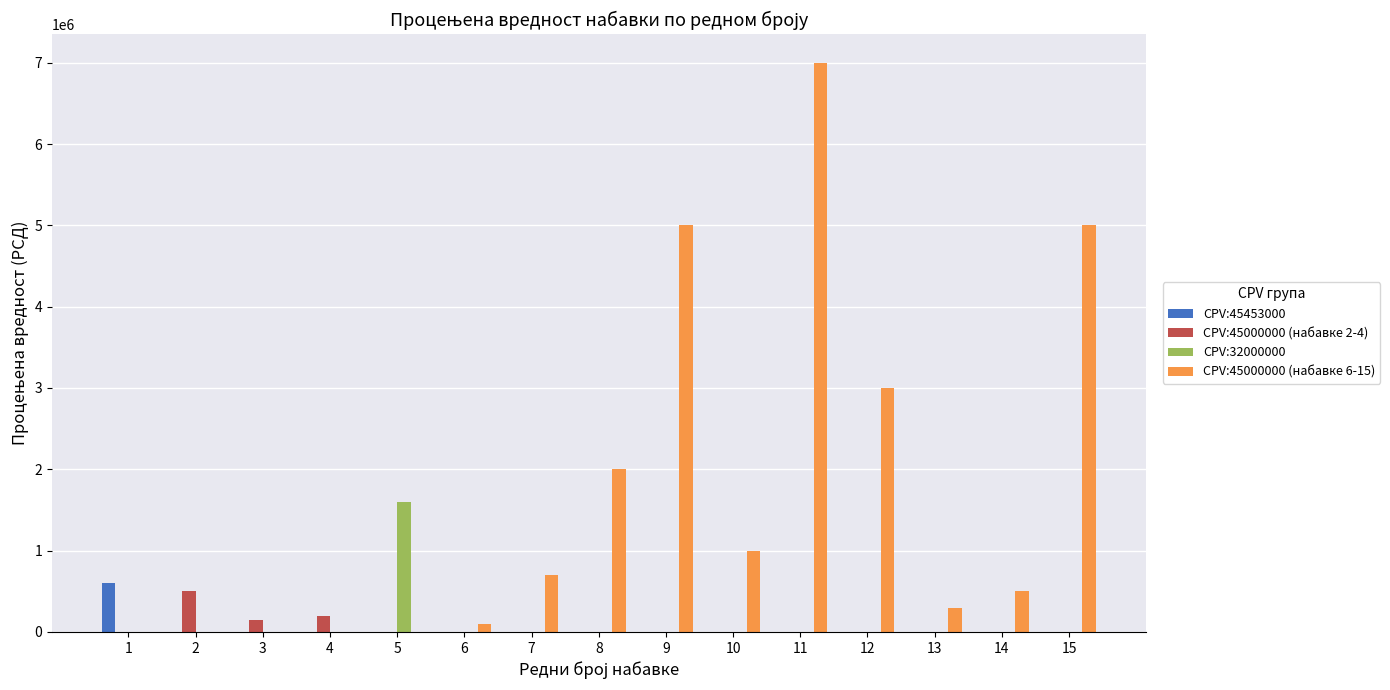

Which series has the largest total across all categories?

CPV:45000000 (набавке 6-15)